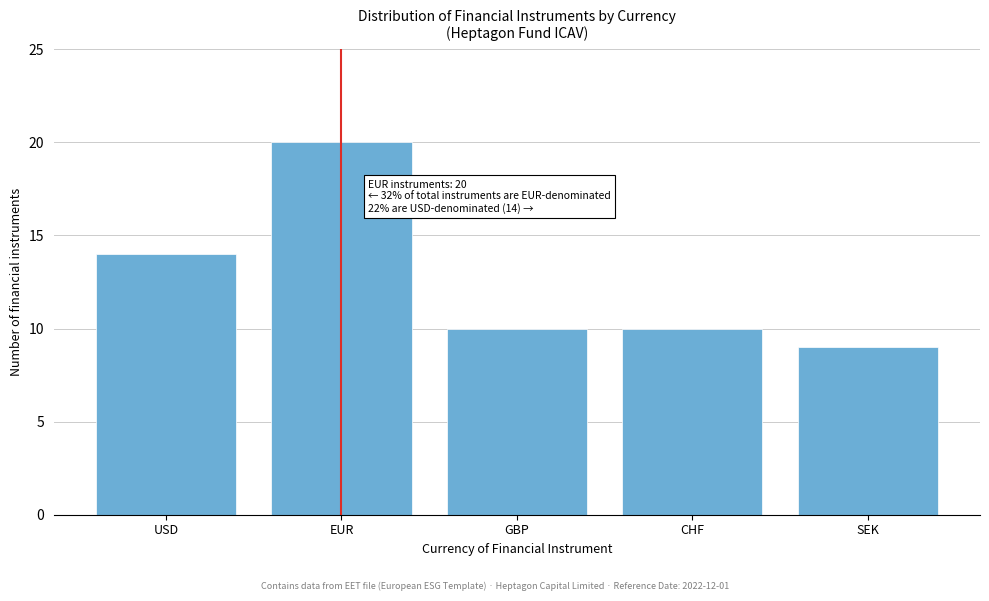

Reading left to right, what are all the values shown in this chart?

USD=14	EUR=20	GBP=10	CHF=10	SEK=9